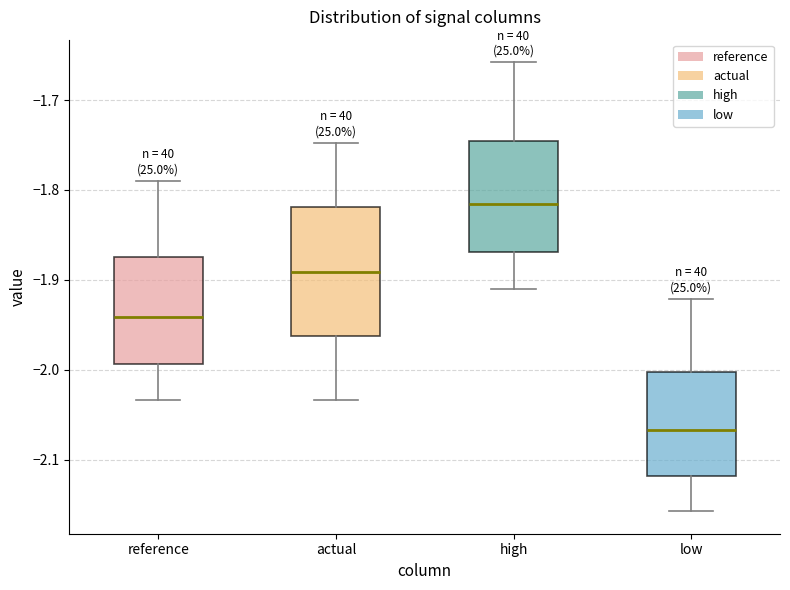

Where is the lower edge of the box for high on the y-axis? The values are not printed on the chart, so give them approximately, as read against the axis.

-1.87